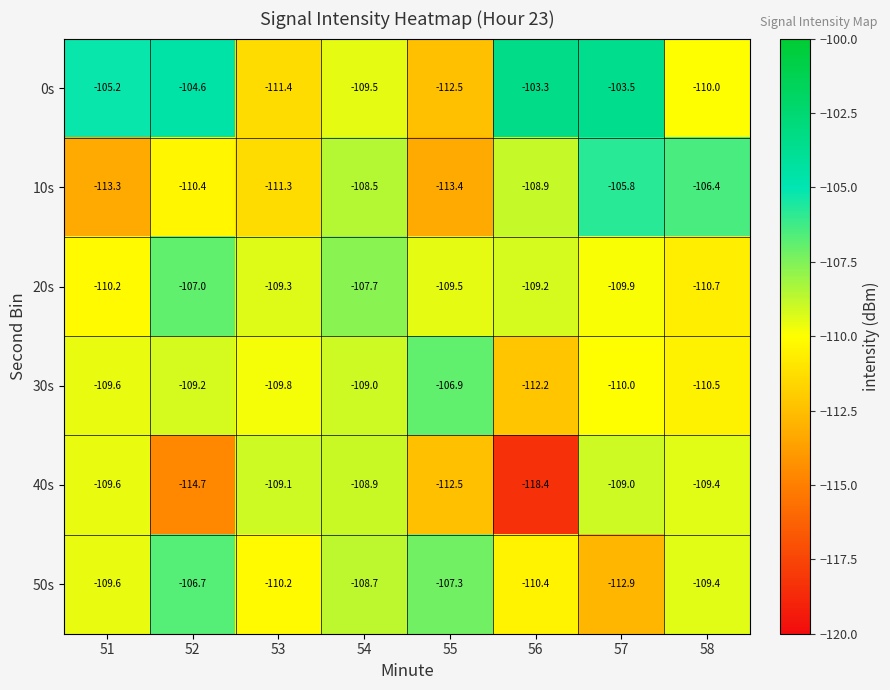

True or false: 20s has a value of -109.2 at 56.

True